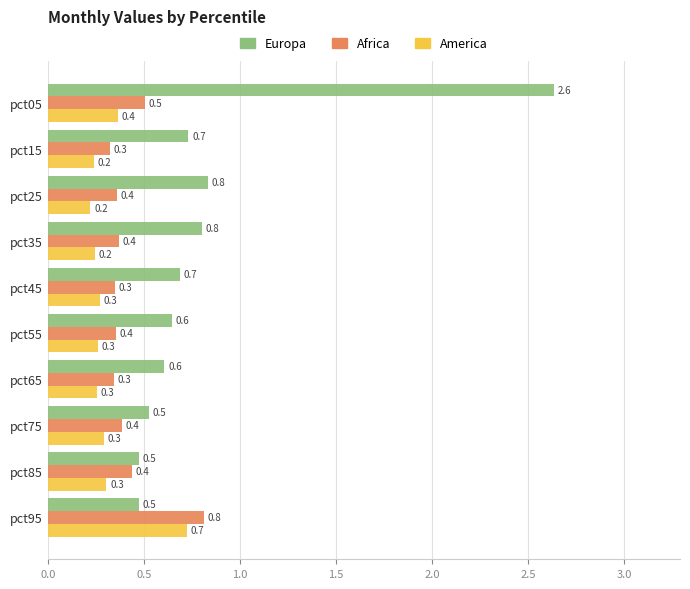

What are all the series names shown in the legend?

Europa, Africa, America